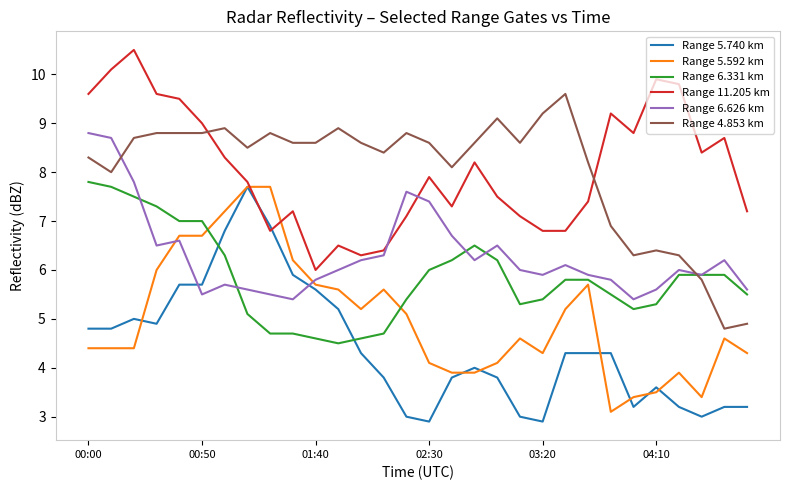

What is the highest value of the Range 6.331 km series?

7.8